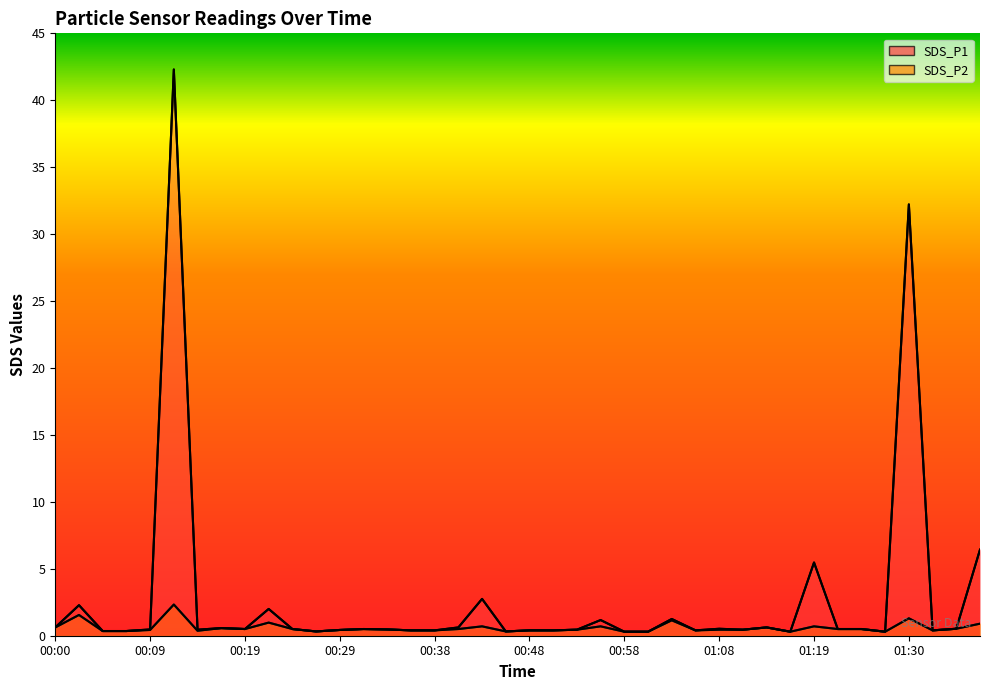

Which series changed the most between 00:21 and 00:48?

SDS_P1